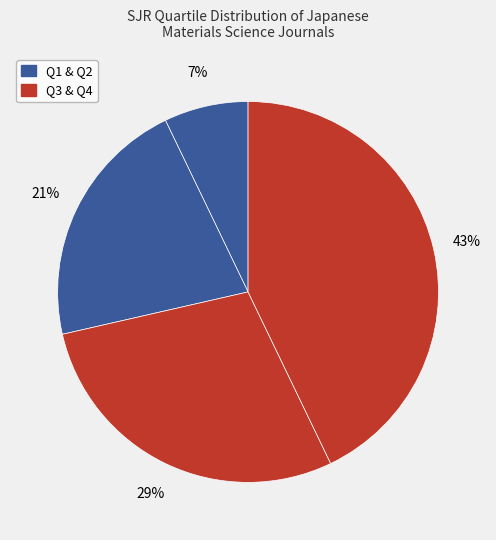

Count the number of slices in the pie.

4